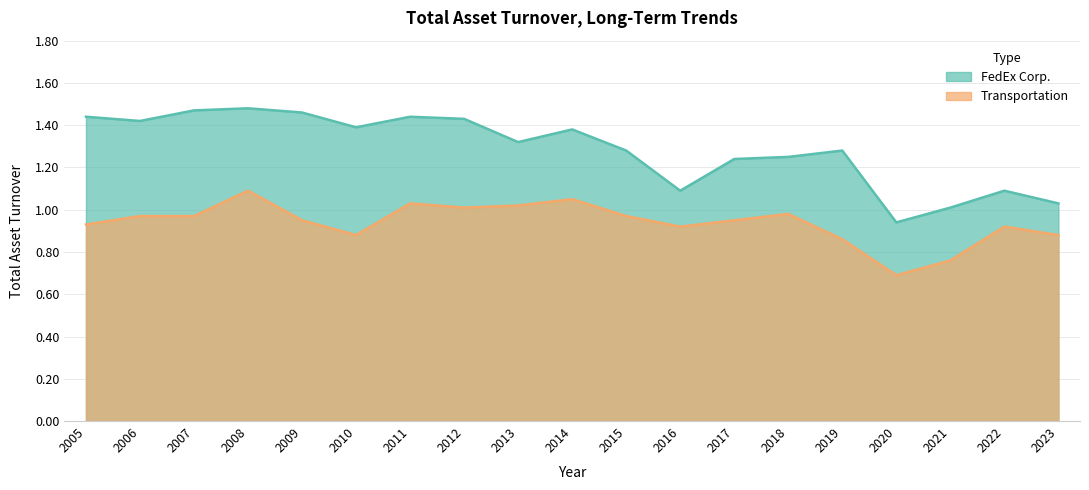

List the series in order of their peak value, lowest first.

Transportation, FedEx Corp.